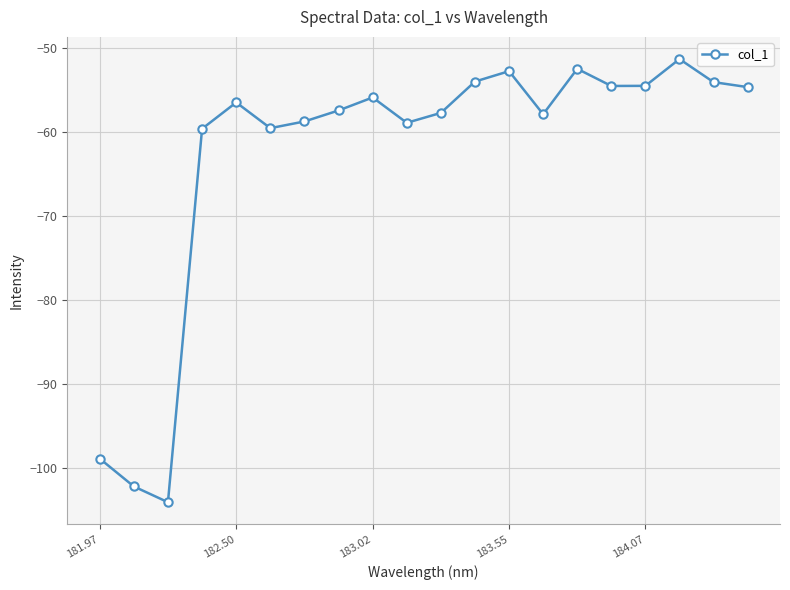

True or false: there are more than 1 points higher than both neighbors.

True